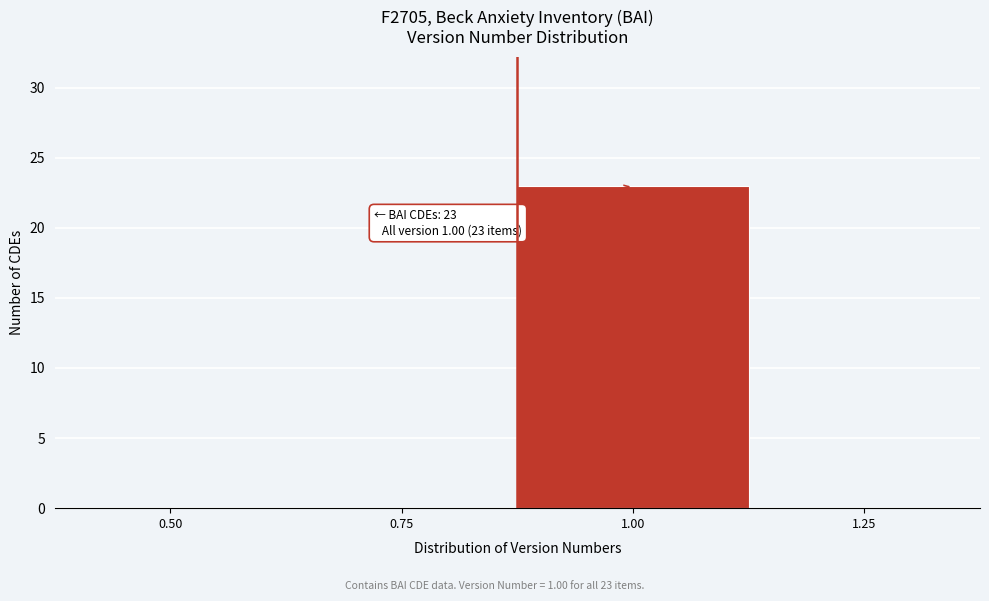

Reading right to left, transcribe all the data shown in this chart.

1.25=0	1.00=23	0.75=0	0.50=0